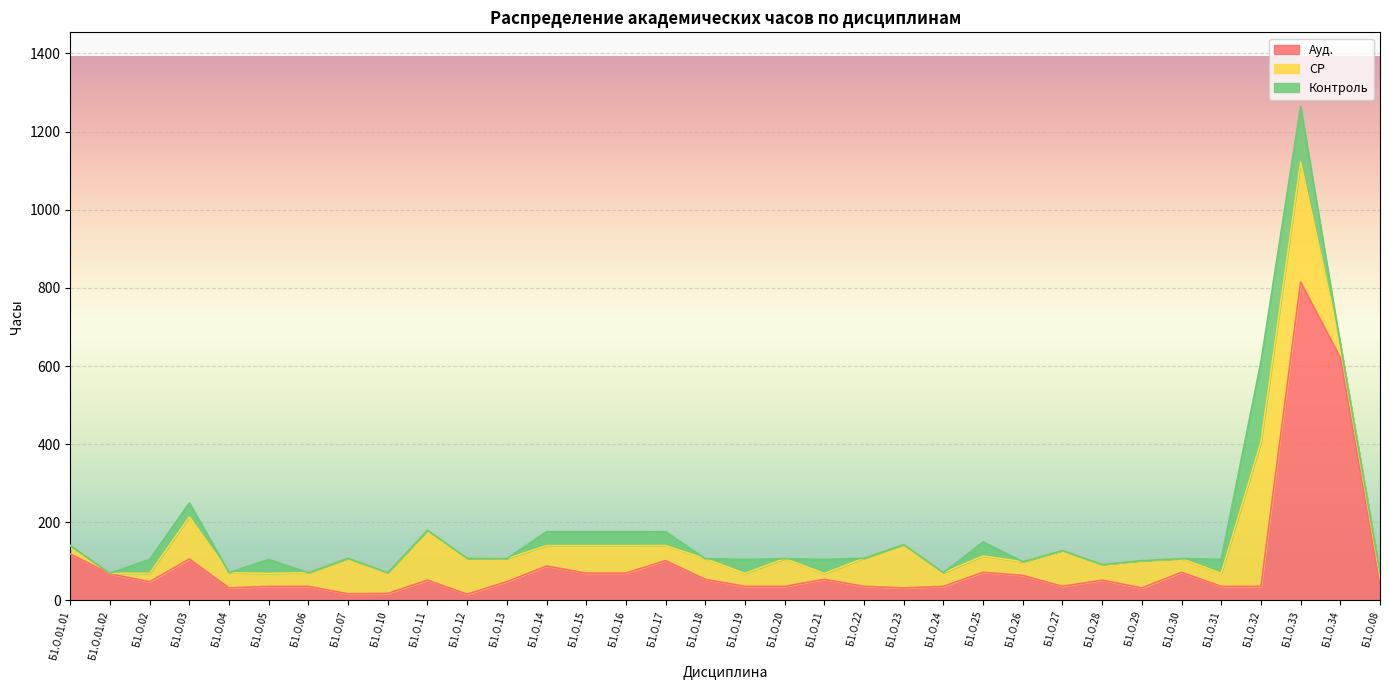

What is the sum of all Контроль values?

740.7